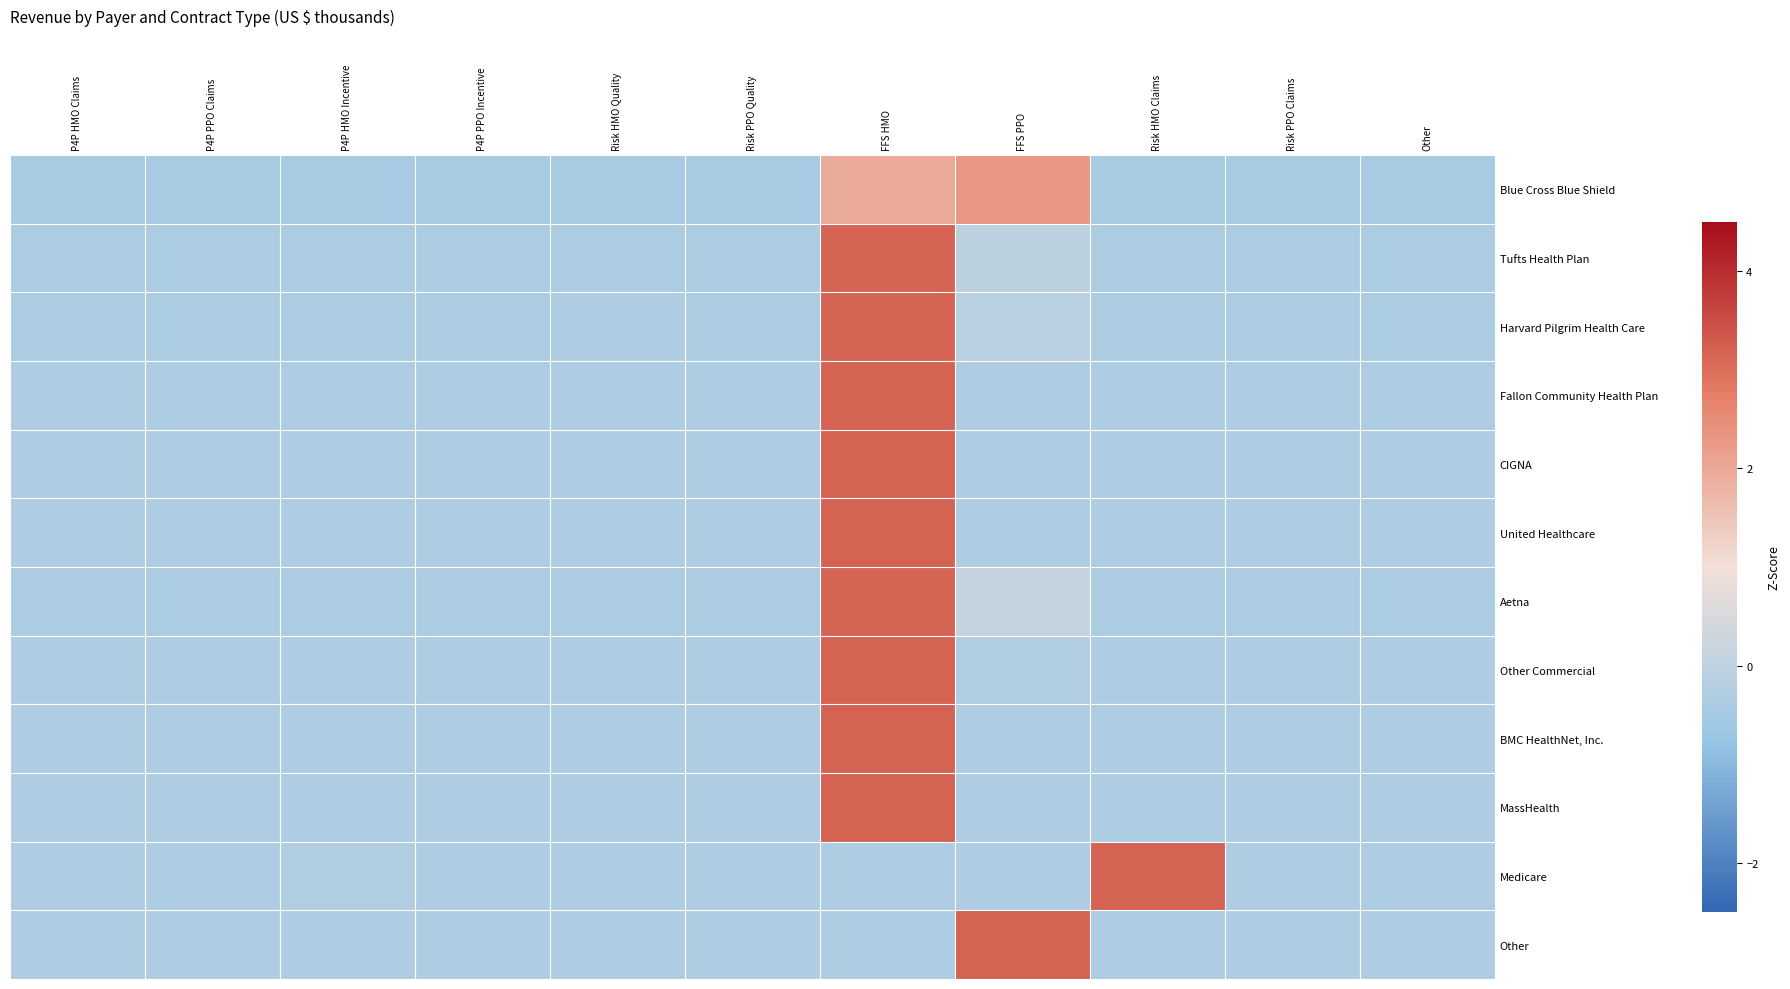

What is the difference between the highest and lowest values at Risk HMO Quality?

0.1